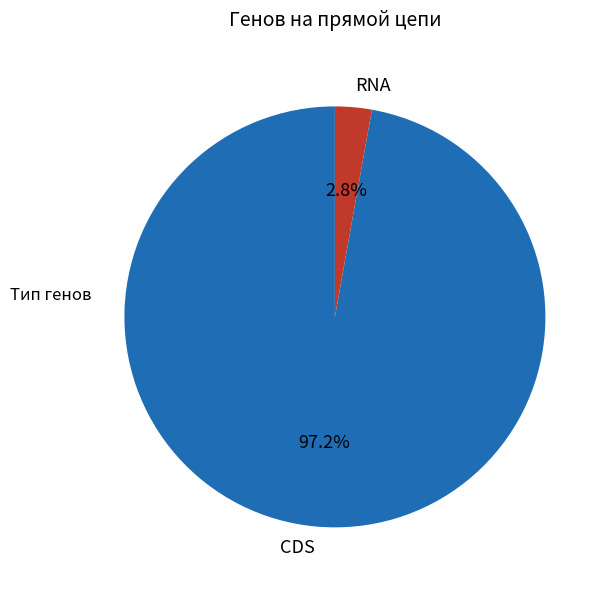

Does RNA account for over 50% of the chart?

No